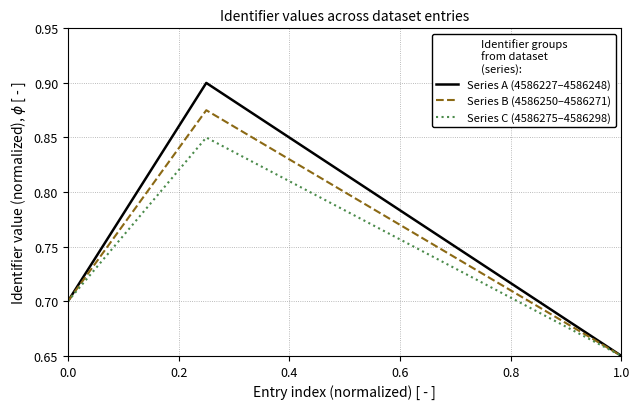

Which series has the largest range (max minus min)?

Series A (4586227–4586248)